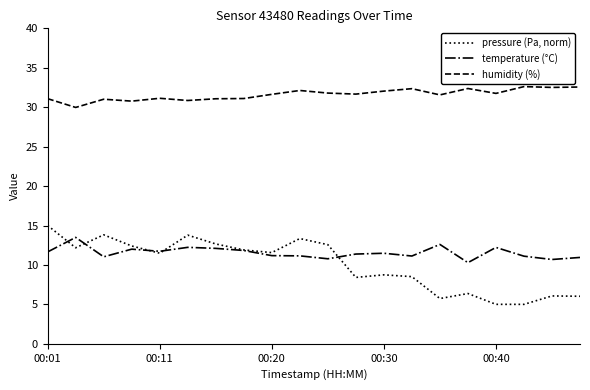

What is the maximum value shown in the chart?

32.6